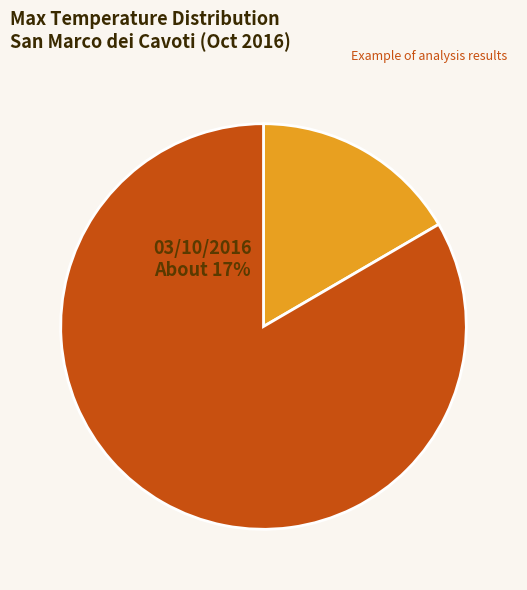

The 05/10/2016 slice represents 8% of the pie. True or false?

False